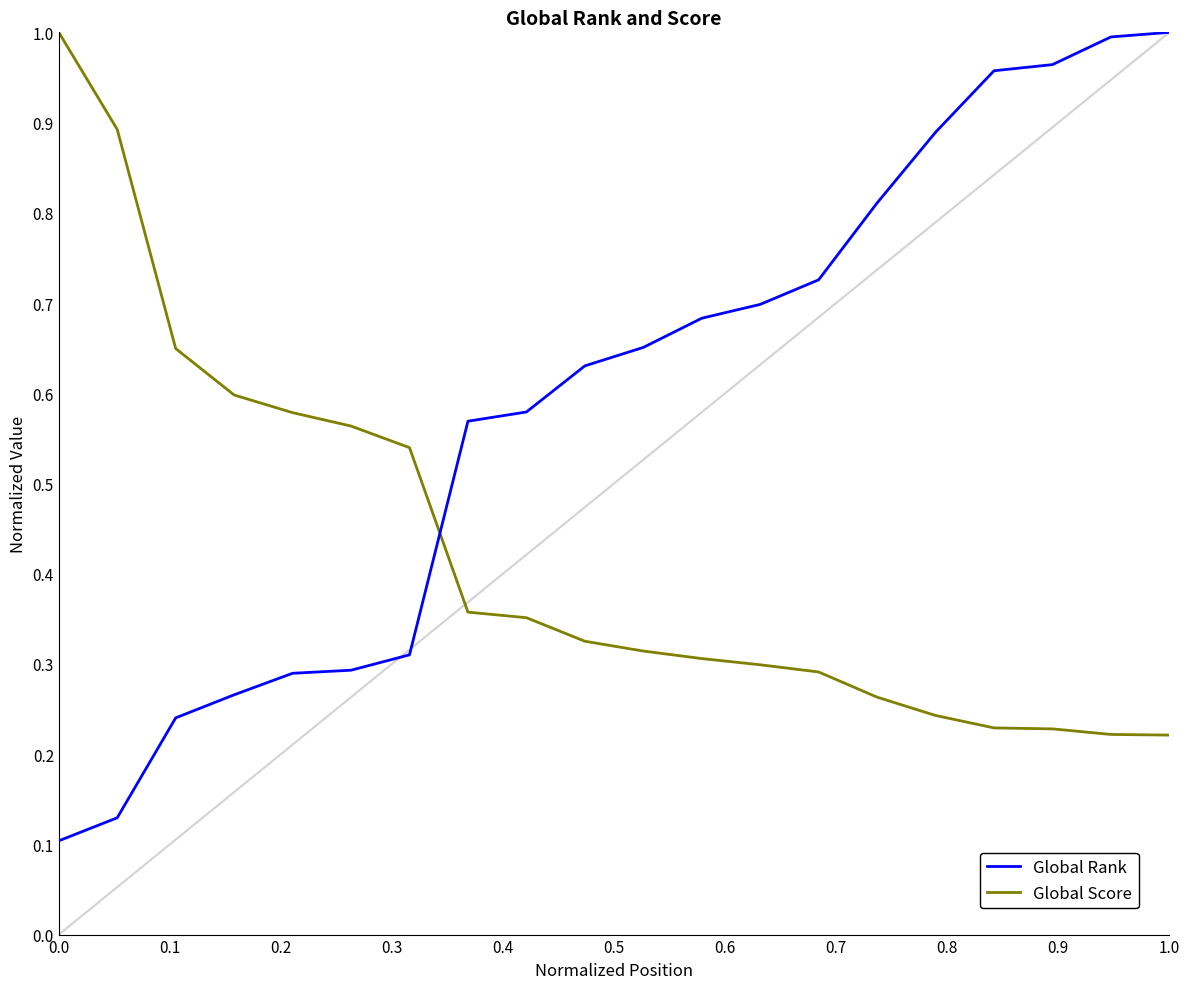

Which series has the largest total across all categories?

Global Rank